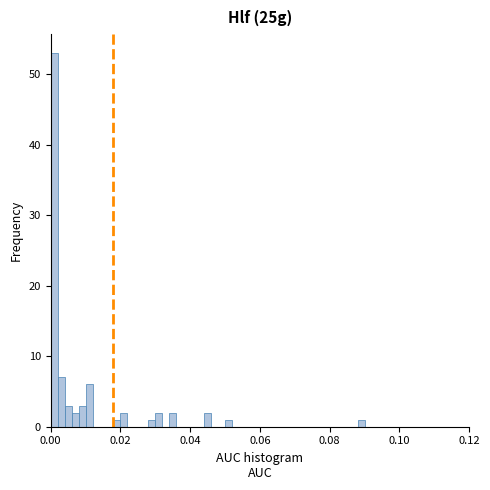

Around what value on the x-axis is the tallest bar? Give the approximate position of its centre, as read against the axis.

0.002